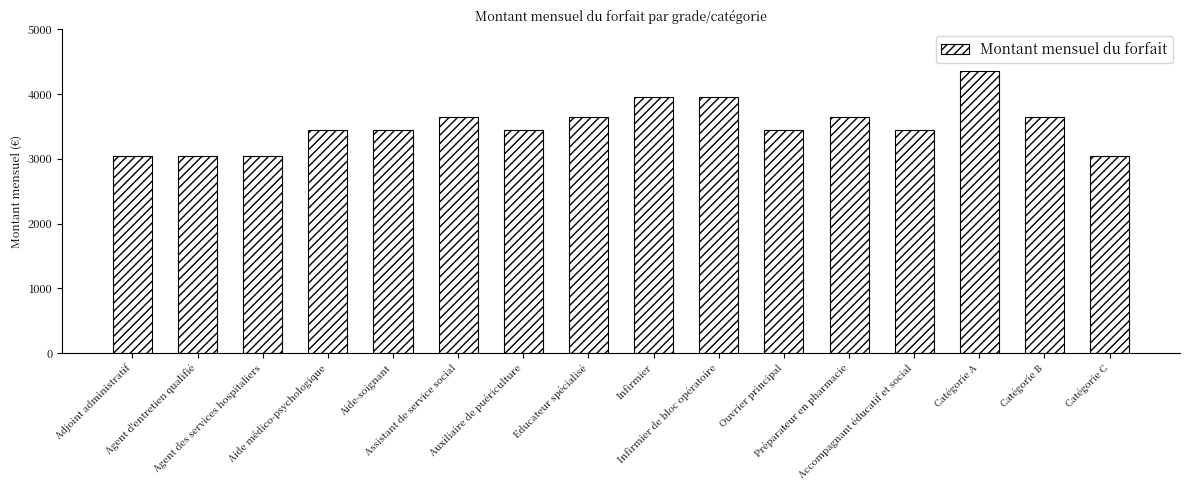

Reading left to right, transcribe all the data shown in this chart.

3050	3050	3050	3450	3450	3650	3450	3650	3960	3960	3450	3650	3450	4360	3650	3050